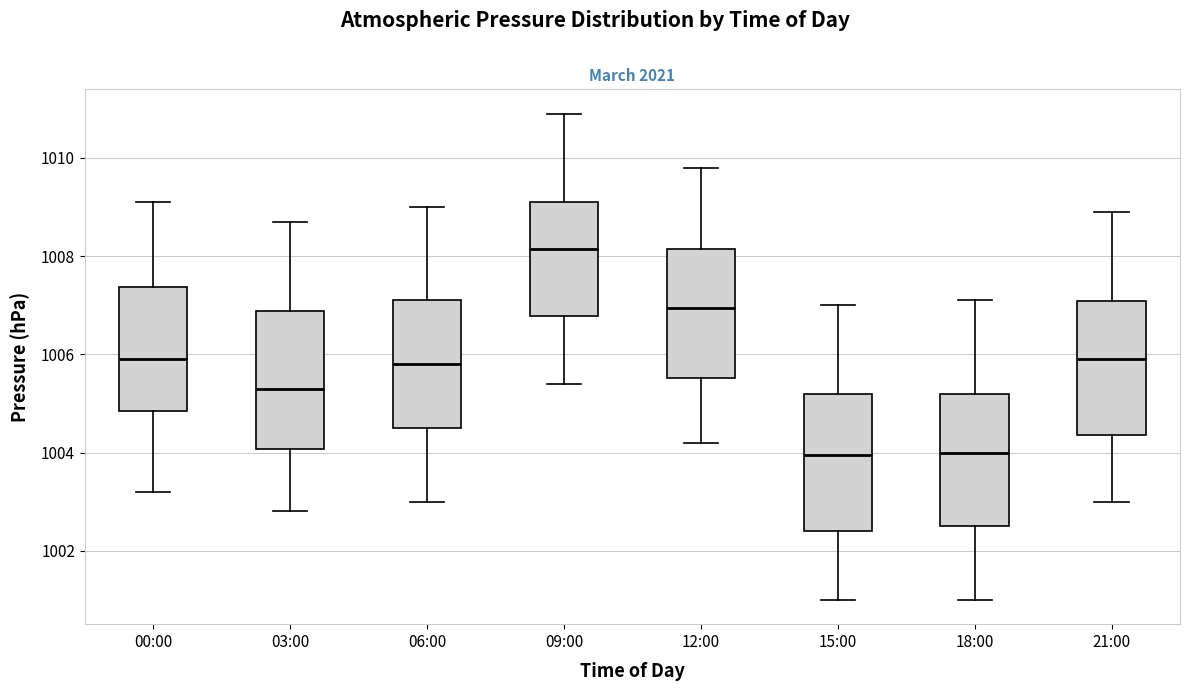

Where does the lower whisker of the box for 06:00 end on the y-axis? The values are not printed on the chart, so give them approximately, as read against the axis.

1003.0